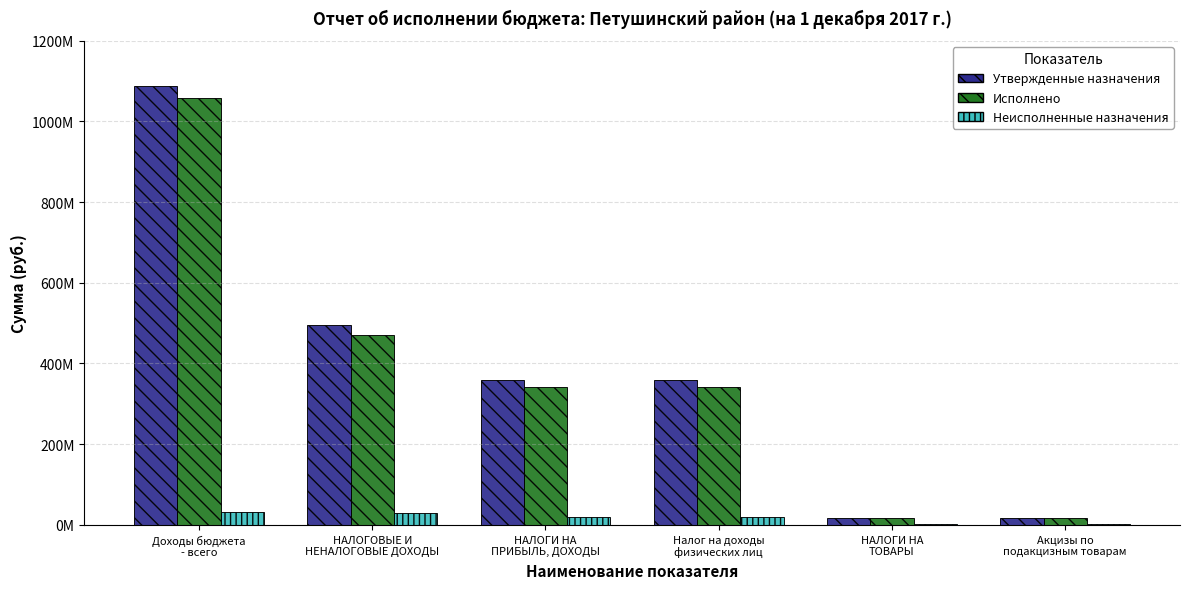

At how many categories does at least one series exceed 194249079?

4